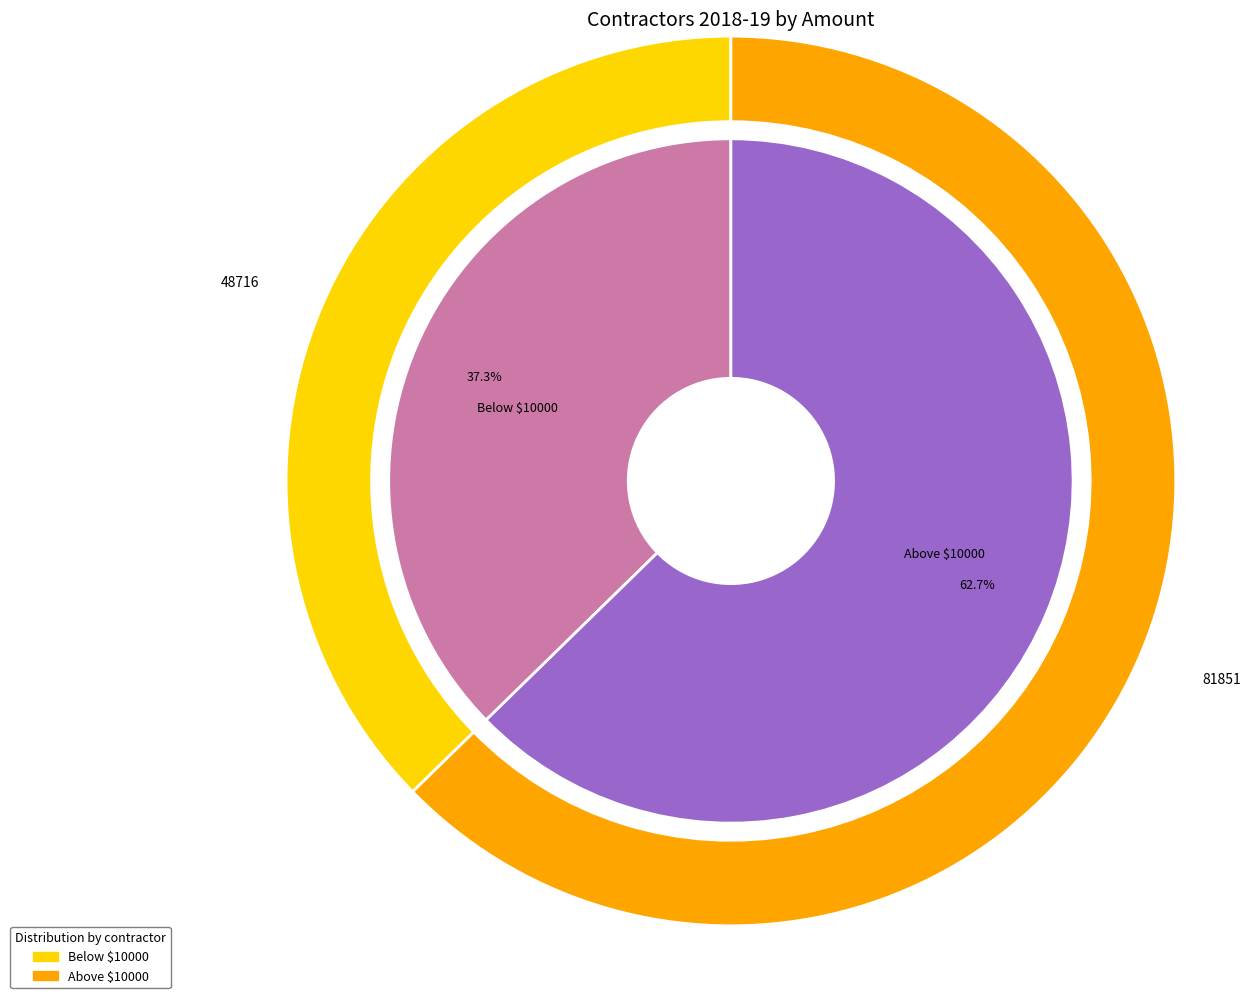

To the nearest percent, what is the combined percentage of Above $10000 and Below $10000?

100%